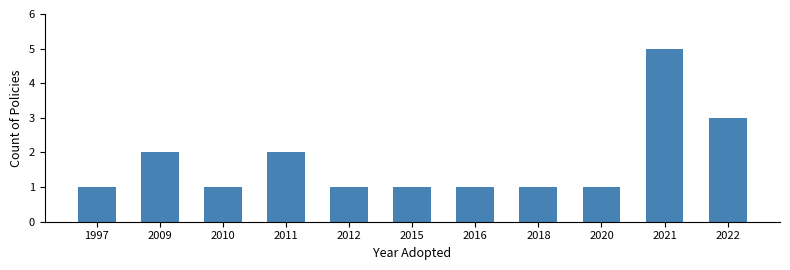

Reading left to right, transcribe all the data shown in this chart.

1	2	1	2	1	1	1	1	1	5	3